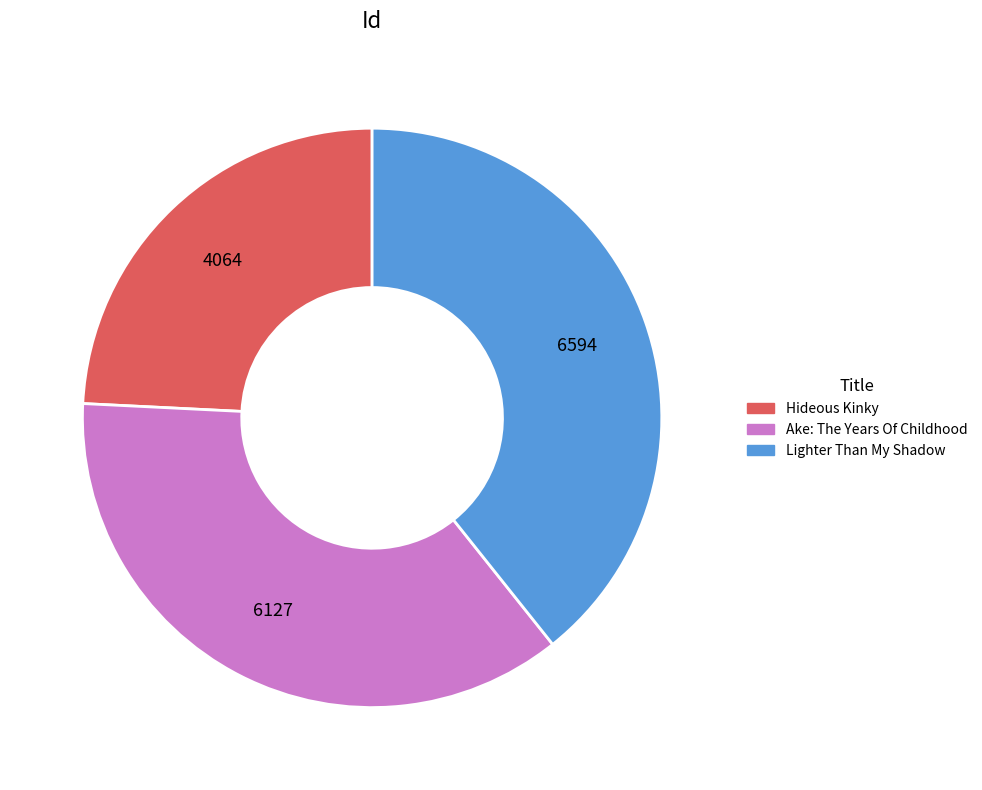

Which slice is the largest?

Lighter Than My Shadow